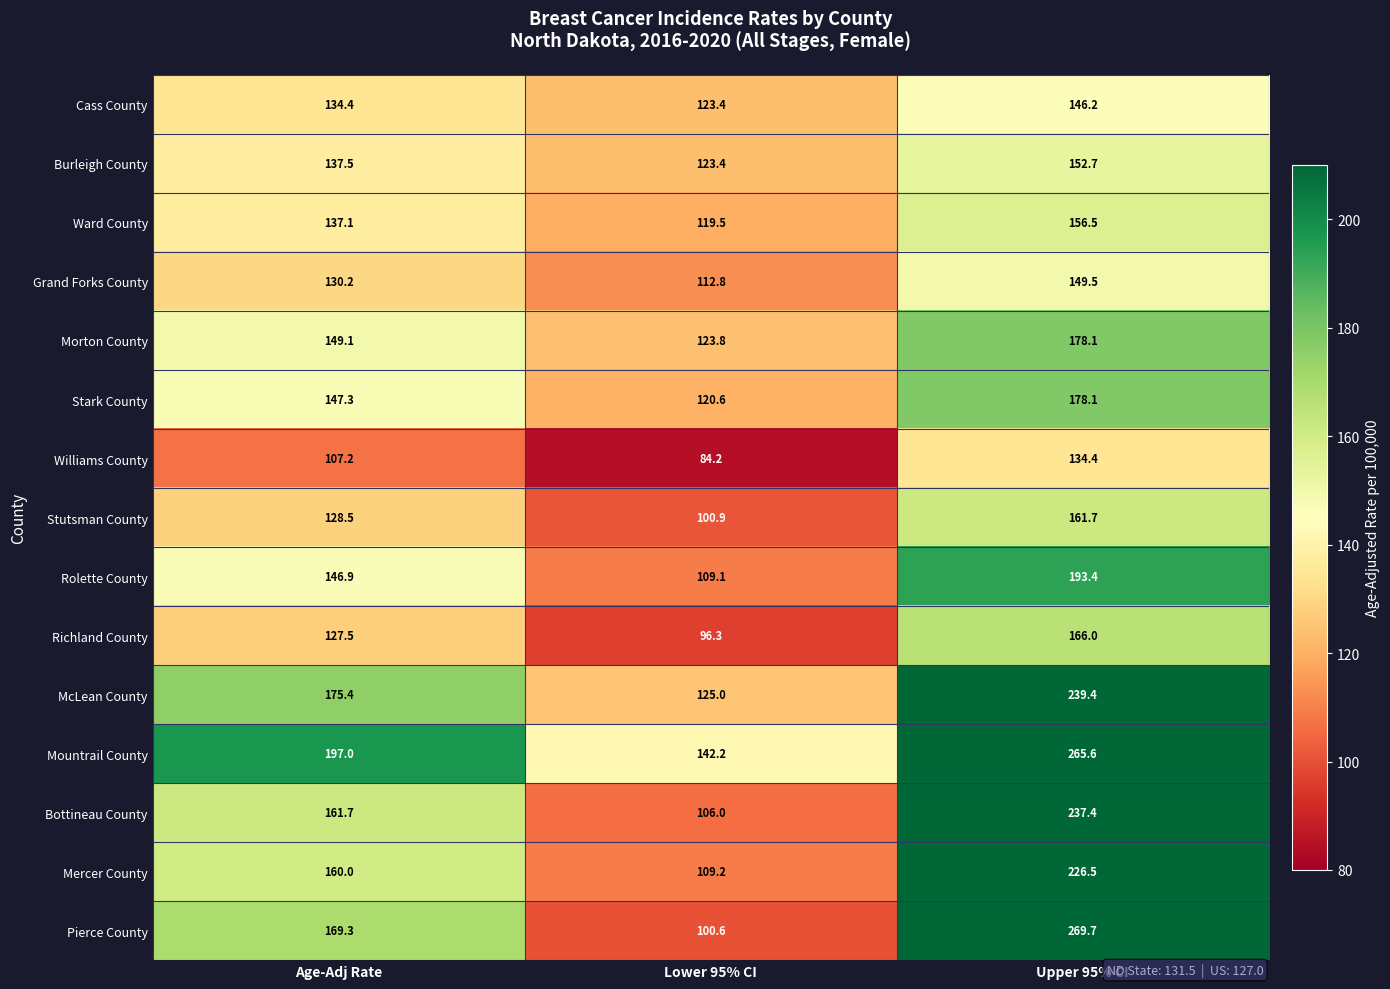

Between Lower 95% CI and Upper 95% CI, which series saw the biggest shift?

Pierce County